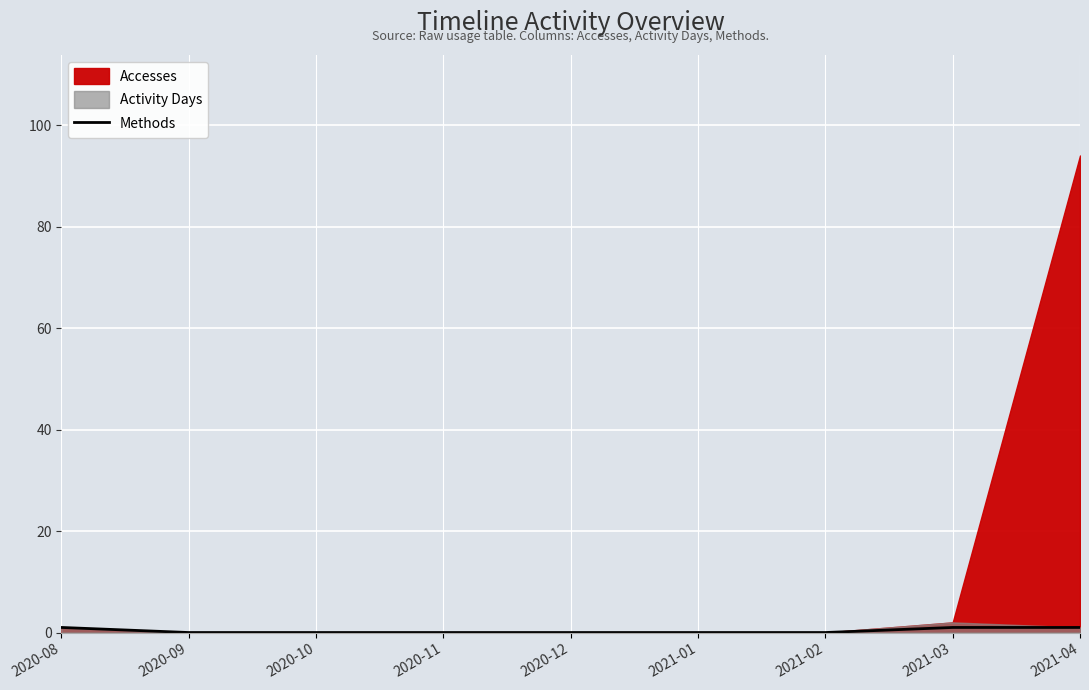

How many values exceed 0?

3